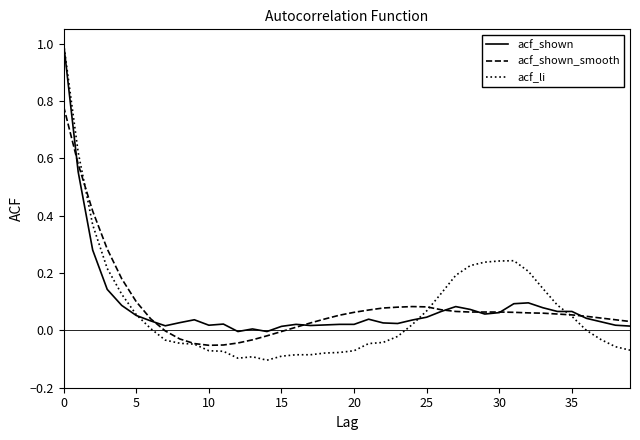

What is the greatest value displayed?

1.0